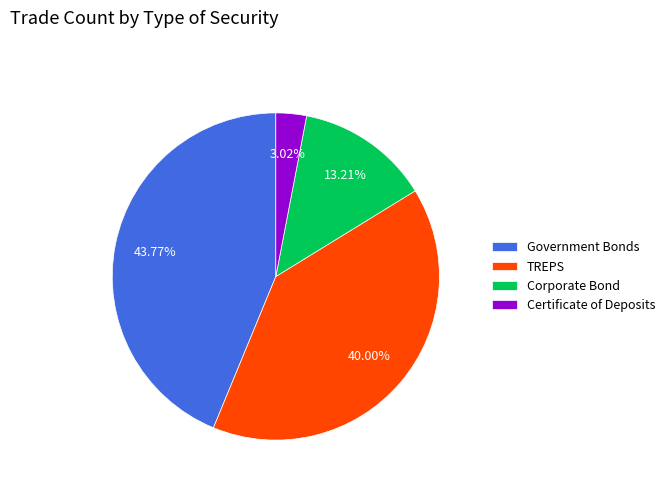

To the nearest percent, what is the difference between the largest and smallest slice percentages?

41%